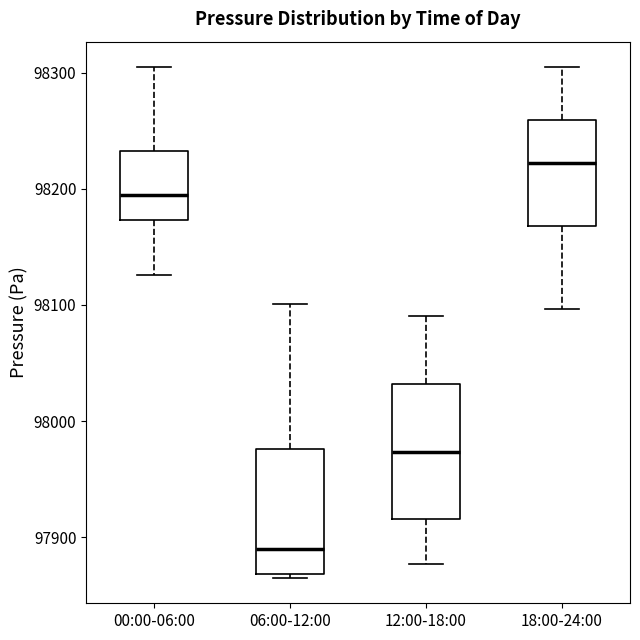

Which box's median line is the lowest?

06:00-12:00